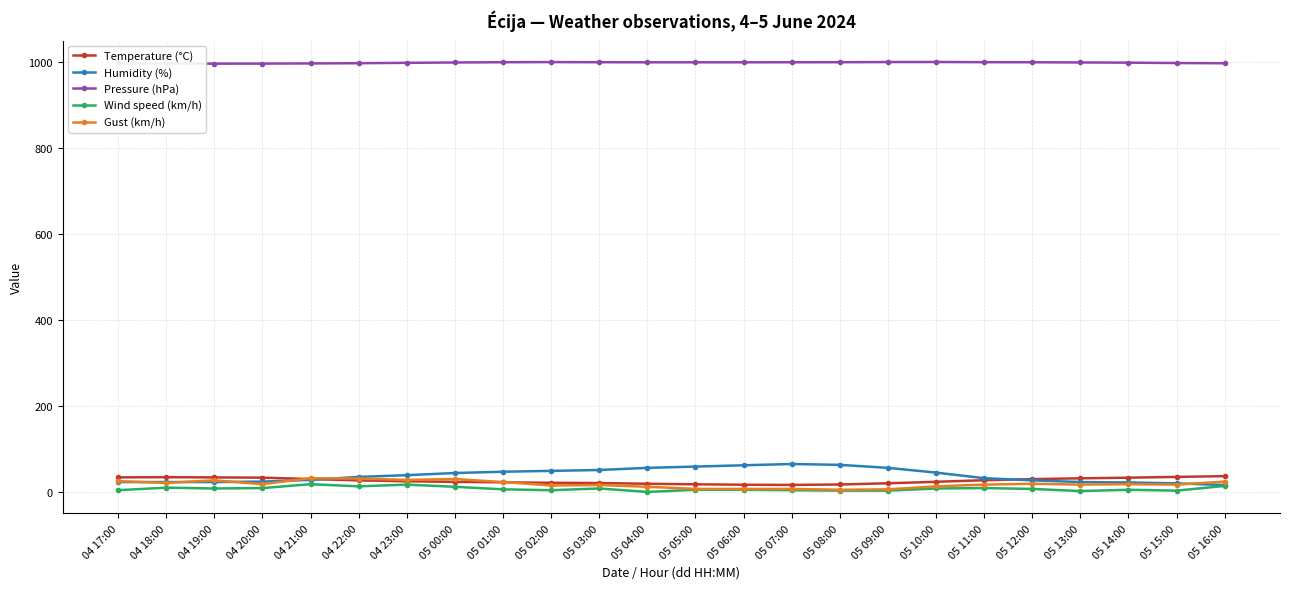

True or false: Temperature (°C) and Humidity (%) cross at least once.

True